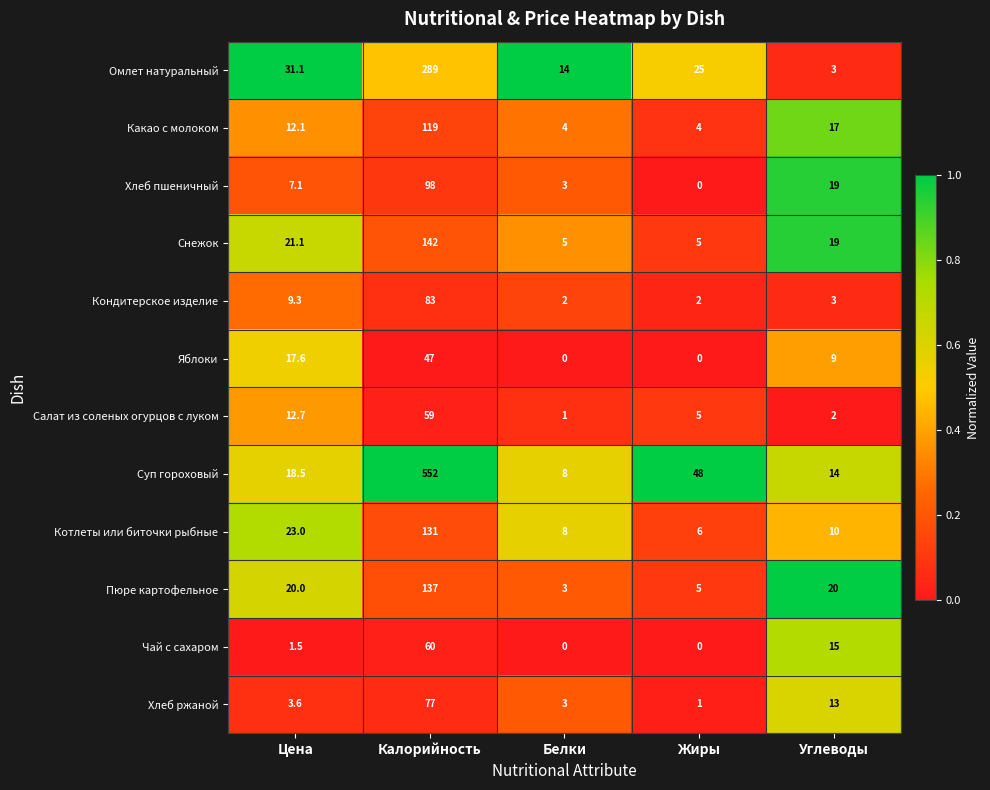

What is the maximum value shown in the chart?

552.0